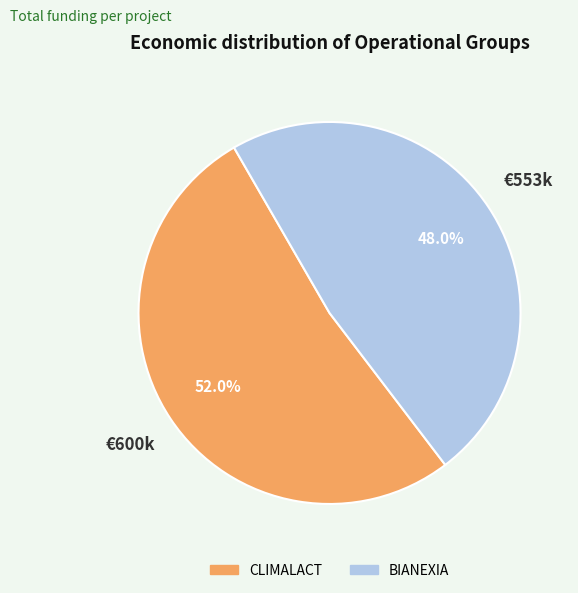

The CLIMALACT slice represents 64% of the pie. True or false?

False